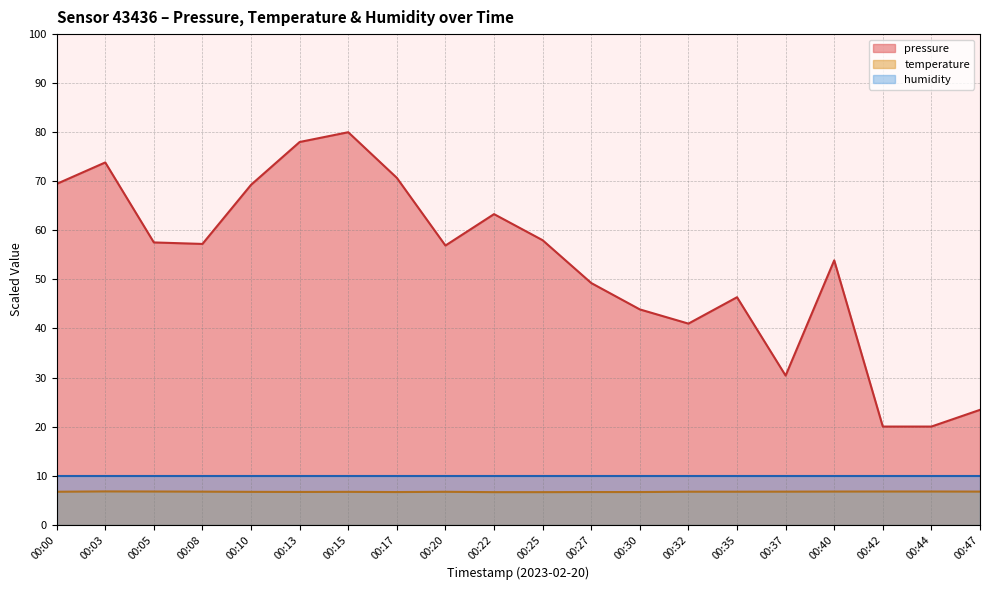

True or false: temperature has more than 2 interior local peaks.

True